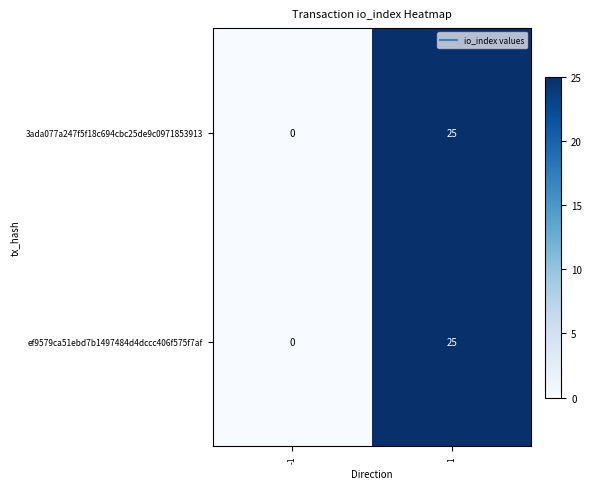

How many values in 3ada077a247f5f18c694cbc25de9c0971853913 are above zero?

1